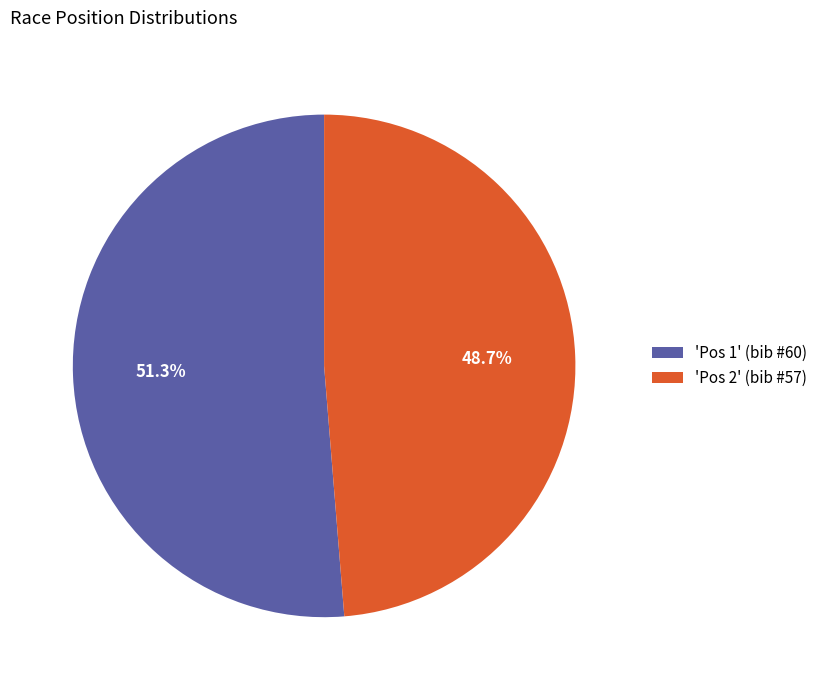

What is the largest slice in the pie chart?

'Pos 1' (bib #60)